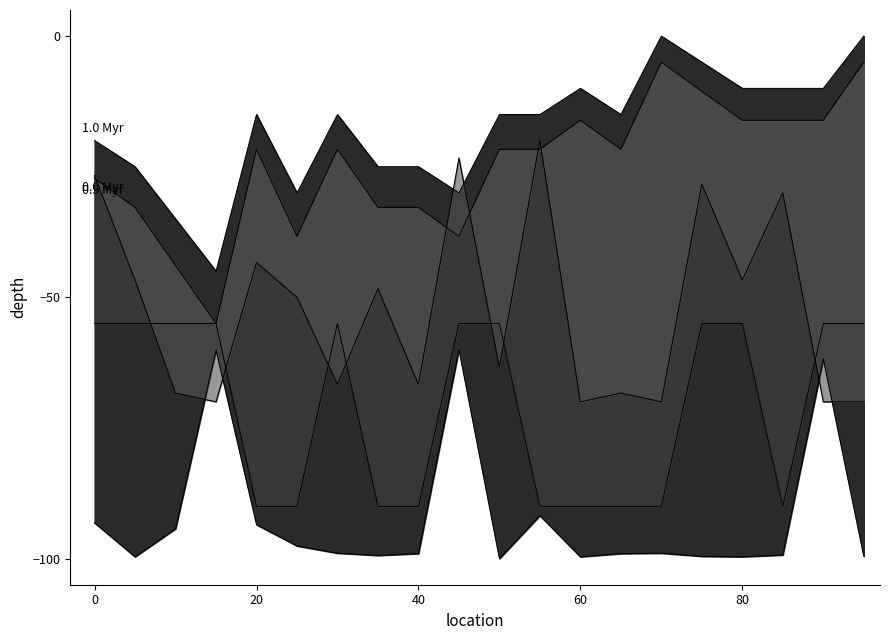

What position from the left is 40?

3